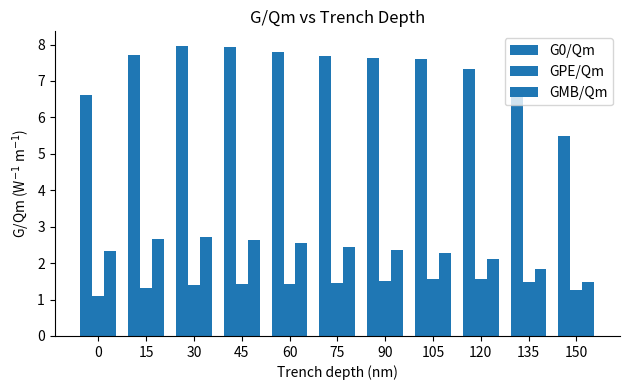

True or false: GMB/Qm has a value of 3.8 at 30.

False